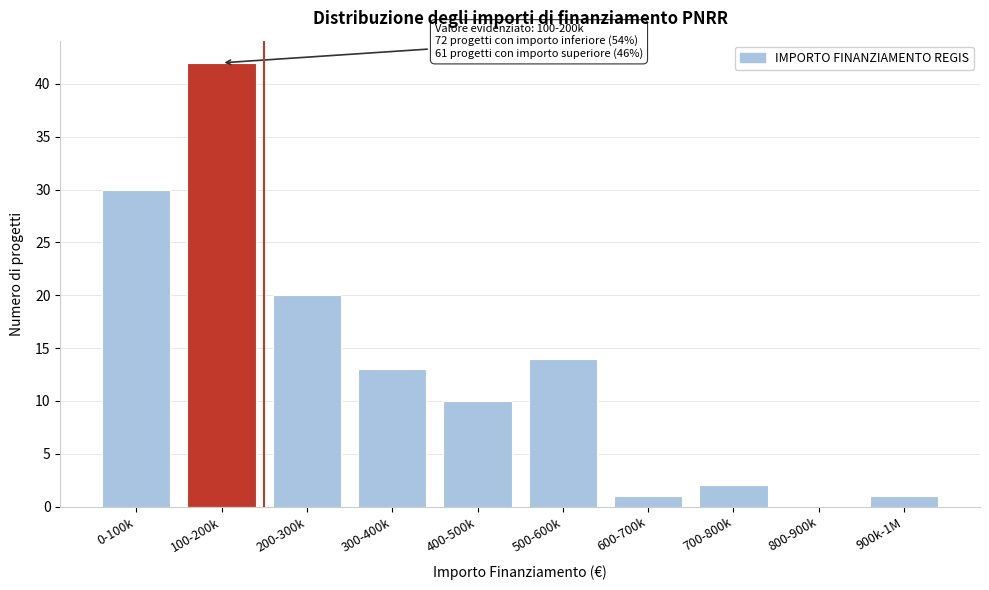

Reading left to right, what are all the values shown in this chart?

0-100k=30	100-200k=42	200-300k=20	300-400k=13	400-500k=10	500-600k=14	600-700k=1	700-800k=2	800-900k=0	900k-1M=1